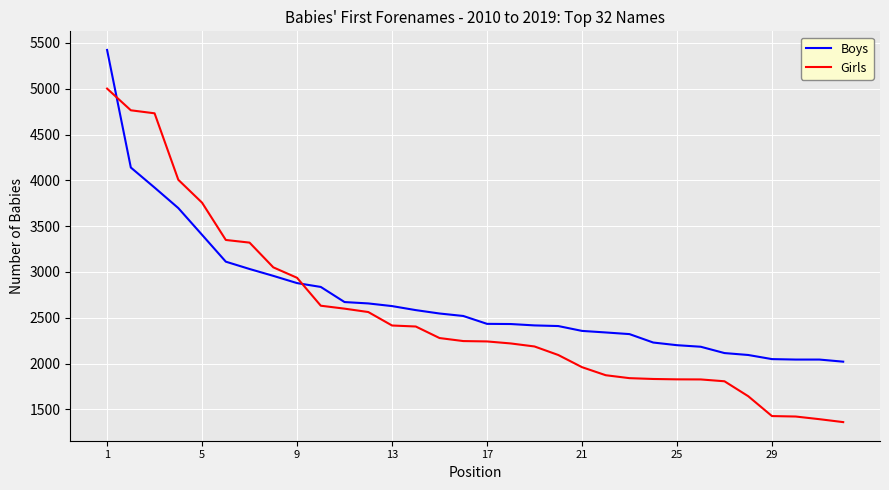

What is the sum of all Boys values?

86682